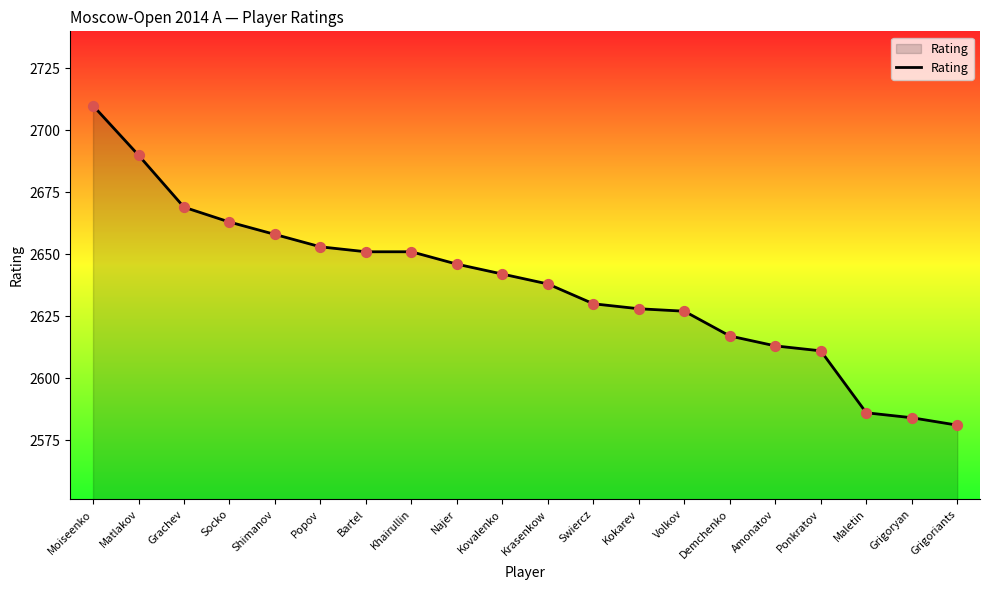

What is the ratio of the value at Kovalenko to the value at Najer?

1.0